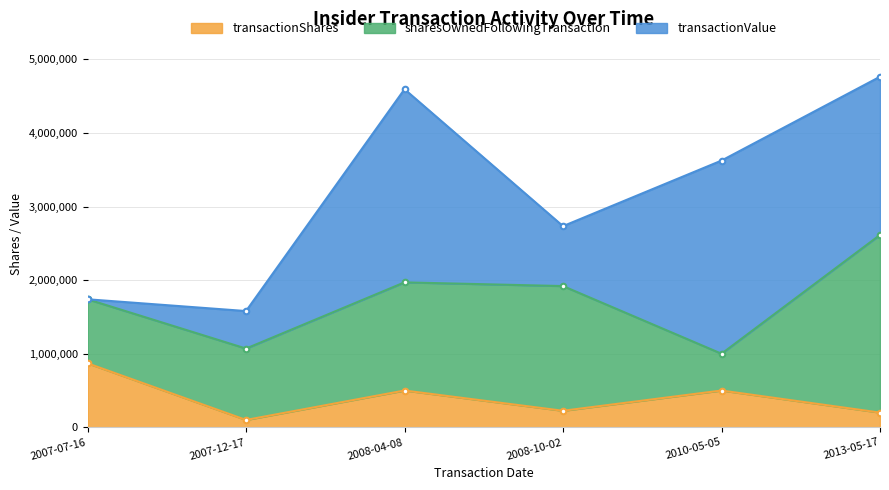

What position from the right is 2013-05-17?

1